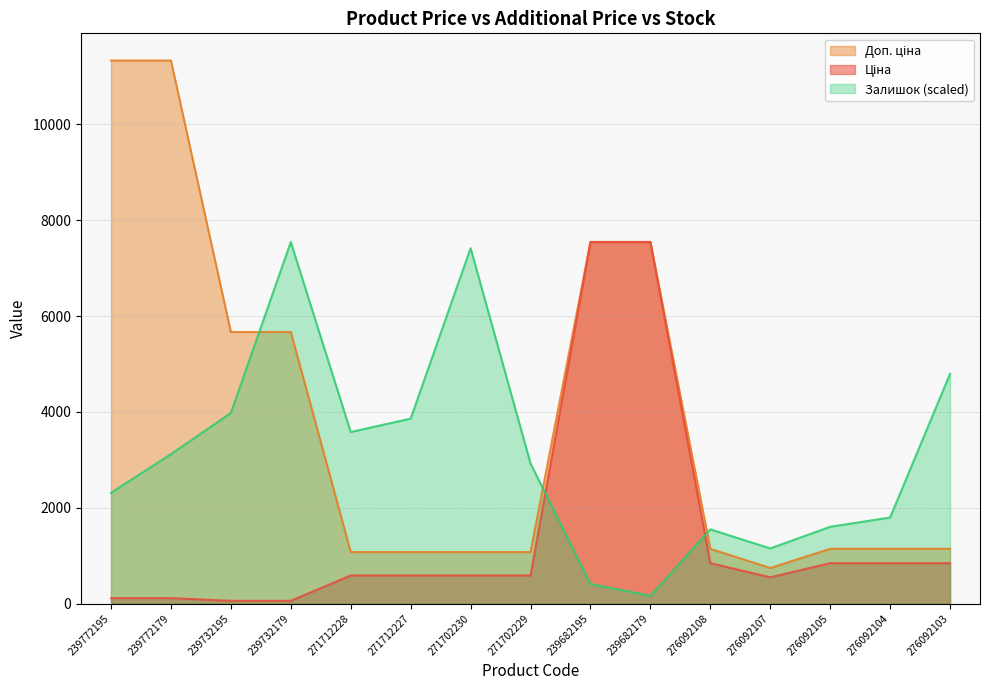

Where do Залишок and Ціна first cross each other?

271702229 and 239682195